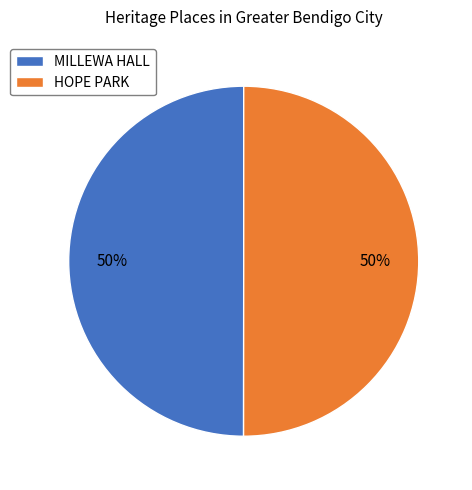

To the nearest percent, what is the combined percentage of MILLEWA HALL and HOPE PARK?

100%